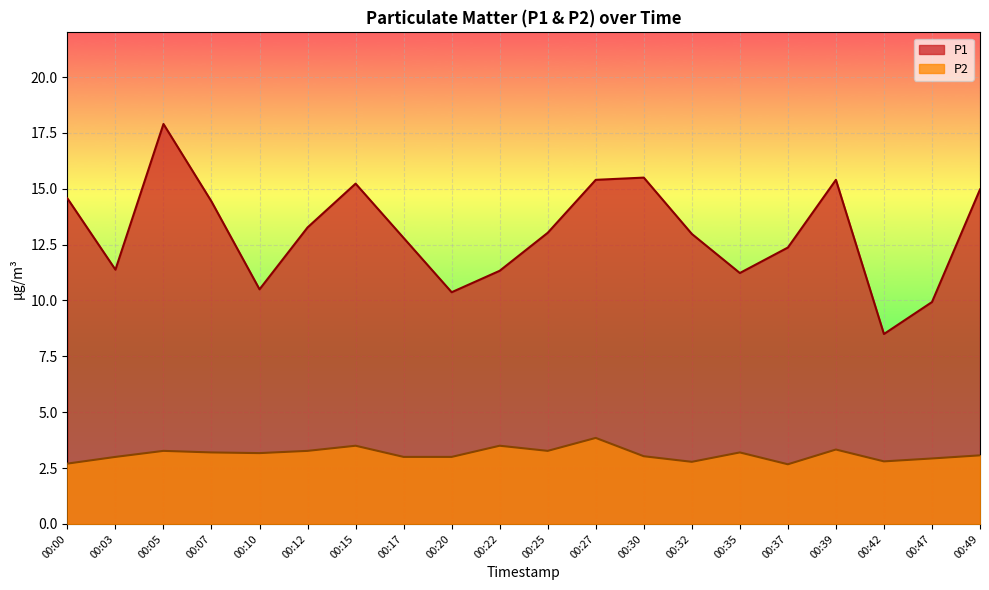

What is the value of the P2 point at the 9th from the left?

3.0